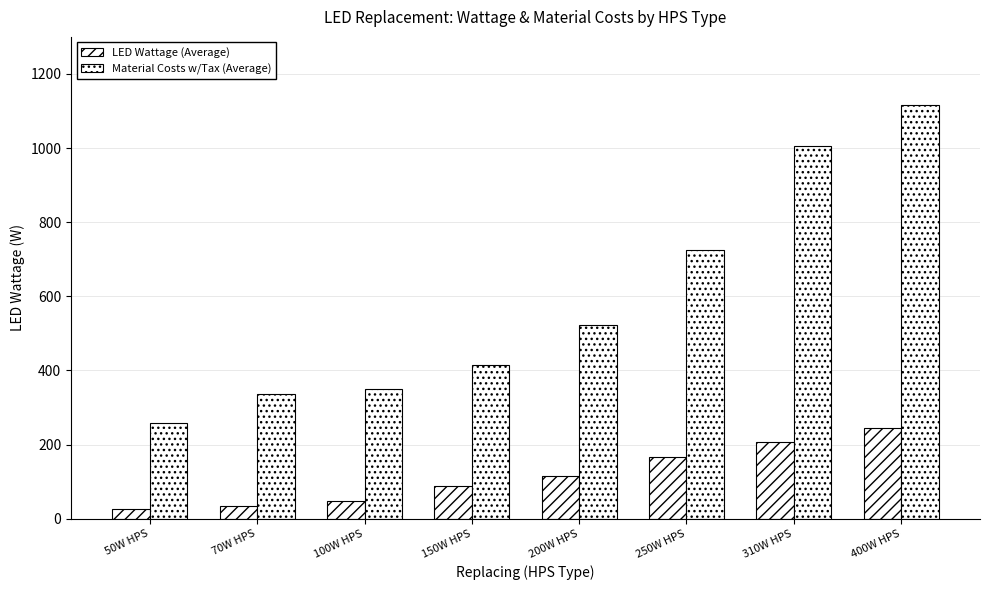

What is the difference between the maximum and minimum values in the LED Wattage (Average) series?

218.0